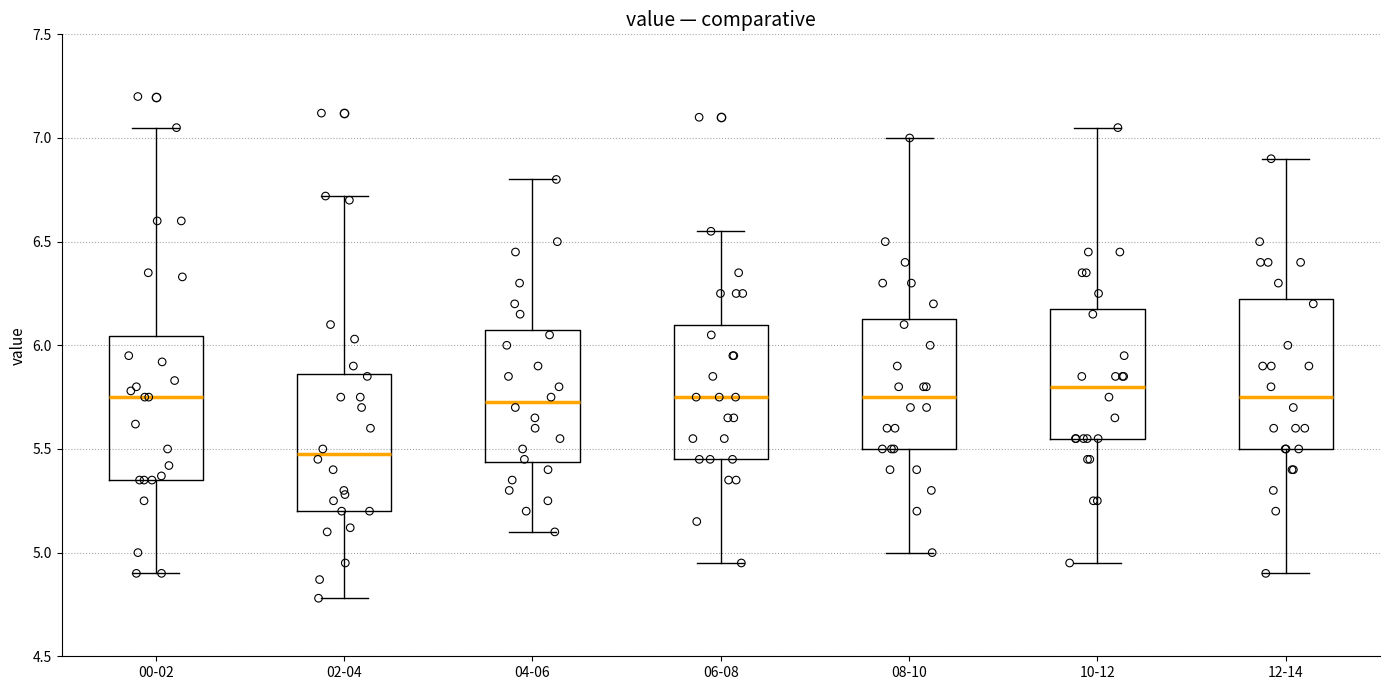

Where is the lower edge of the box for 08-10 on the y-axis? The values are not printed on the chart, so give them approximately, as read against the axis.

5.50